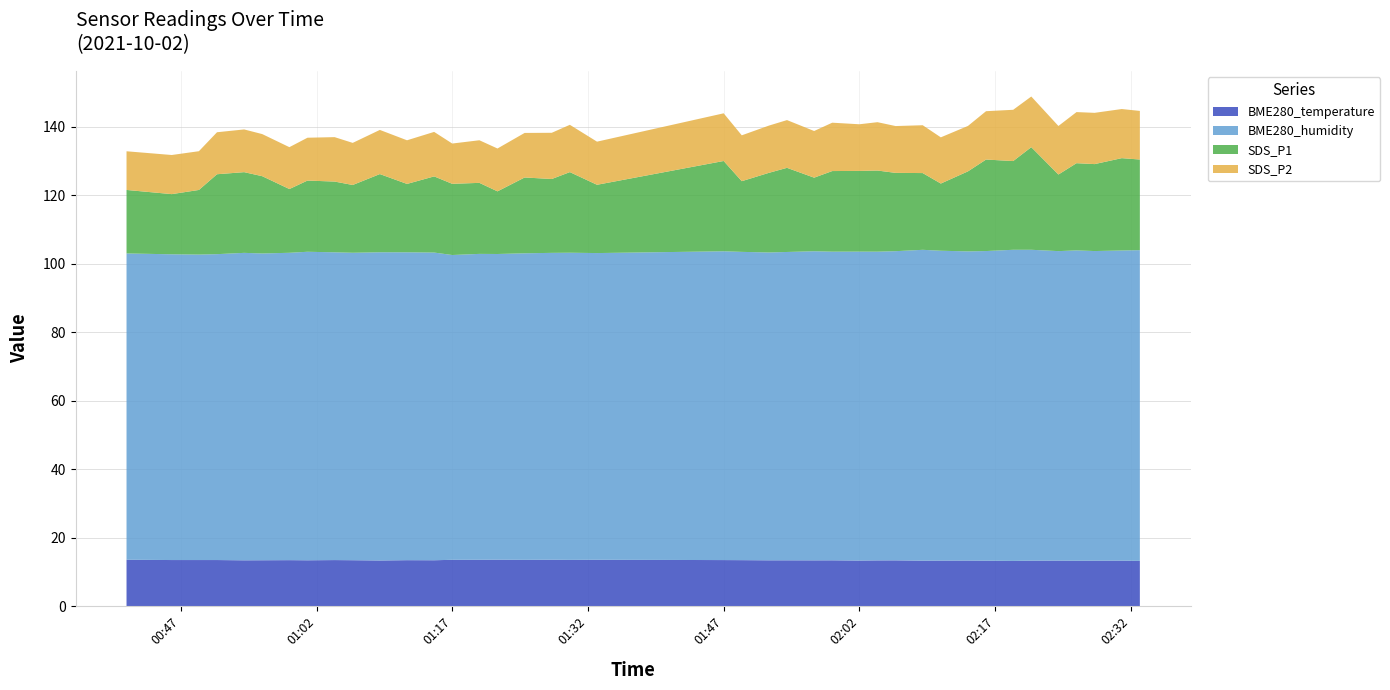

Reading left to right, transcribe all the data shown in this chart.

BME280_temperature: 2021/10/02 00:41=13.5	2021/10/02 00:46=13.4	2021/10/02 00:49=13.4	2021/10/02 00:51=13.4	2021/10/02 00:54=13.3	2021/10/02 00:56=13.4	2021/10/02 00:59=13.4	2021/10/02 01:01=13.4	2021/10/02 01:04=13.4	2021/10/02 01:06=13.4	2021/10/02 01:09=13.3	2021/10/02 01:12=13.4	2021/10/02 01:15=13.4	2021/10/02 01:17=13.5	2021/10/02 01:20=13.5	2021/10/02 01:22=13.5	2021/10/02 01:25=13.5	2021/10/02 01:28=13.5	2021/10/02 01:30=13.5	2021/10/02 01:33=13.5	2021/10/02 01:47=13.4	2021/10/02 01:49=13.4	2021/10/02 01:52=13.3	2021/10/02 01:54=13.3	2021/10/02 01:57=13.3	2021/10/02 01:59=13.3	2021/10/02 02:02=13.3	2021/10/02 02:04=13.3	2021/10/02 02:06=13.3	2021/10/02 02:09=13.2	2021/10/02 02:11=13.3	2021/10/02 02:14=13.3	2021/10/02 02:16=13.2	2021/10/02 02:19=13.2	2021/10/02 02:21=13.2	2021/10/02 02:24=13.3	2021/10/02 02:26=13.2	2021/10/02 02:28=13.2	2021/10/02 02:31=13.3	2021/10/02 02:33=13.2
BME280_humidity: 2021/10/02 00:41=89.5	2021/10/02 00:46=89.3	2021/10/02 00:49=89.2	2021/10/02 00:51=89.4	2021/10/02 00:54=89.8	2021/10/02 00:56=89.6	2021/10/02 00:59=89.8	2021/10/02 01:01=90.1	2021/10/02 01:04=89.9	2021/10/02 01:06=89.8	2021/10/02 01:09=90.0	2021/10/02 01:12=90.0	2021/10/02 01:15=89.9	2021/10/02 01:17=89.0	2021/10/02 01:20=89.4	2021/10/02 01:22=89.3	2021/10/02 01:25=89.6	2021/10/02 01:28=89.7	2021/10/02 01:30=89.7	2021/10/02 01:33=89.6	2021/10/02 01:47=90.2	2021/10/02 01:49=90.1	2021/10/02 01:52=89.9	2021/10/02 01:54=90.1	2021/10/02 01:57=90.3	2021/10/02 01:59=90.2	2021/10/02 02:02=90.3	2021/10/02 02:04=90.2	2021/10/02 02:06=90.3	2021/10/02 02:09=90.8	2021/10/02 02:11=90.5	2021/10/02 02:14=90.3	2021/10/02 02:16=90.5	2021/10/02 02:19=90.9	2021/10/02 02:21=90.8	2021/10/02 02:24=90.4	2021/10/02 02:26=90.7	2021/10/02 02:28=90.5	2021/10/02 02:31=90.6	2021/10/02 02:33=90.8
SDS_P1: 2021/10/02 00:41=18.6	2021/10/02 00:46=17.6	2021/10/02 00:49=18.9	2021/10/02 00:51=23.4	2021/10/02 00:54=23.6	2021/10/02 00:56=22.6	2021/10/02 00:59=18.6	2021/10/02 01:01=20.8	2021/10/02 01:04=20.7	2021/10/02 01:06=19.8	2021/10/02 01:09=22.9	2021/10/02 01:12=20.0	2021/10/02 01:15=22.2	2021/10/02 01:17=20.8	2021/10/02 01:20=20.8	2021/10/02 01:22=18.3	2021/10/02 01:25=22.1	2021/10/02 01:28=21.6	2021/10/02 01:30=23.6	2021/10/02 01:33=19.9	2021/10/02 01:47=26.4	2021/10/02 01:49=20.6	2021/10/02 01:52=23.3	2021/10/02 01:54=24.6	2021/10/02 01:57=21.5	2021/10/02 01:59=23.6	2021/10/02 02:02=23.6	2021/10/02 02:04=23.7	2021/10/02 02:06=22.9	2021/10/02 02:09=22.4	2021/10/02 02:11=19.6	2021/10/02 02:14=23.4	2021/10/02 02:16=26.7	2021/10/02 02:19=25.9	2021/10/02 02:21=30.0	2021/10/02 02:24=22.4	2021/10/02 02:26=25.5	2021/10/02 02:28=25.4	2021/10/02 02:31=27.0	2021/10/02 02:33=26.5
SDS_P2: 2021/10/02 00:41=11.3	2021/10/02 00:46=11.4	2021/10/02 00:49=11.3	2021/10/02 00:51=12.3	2021/10/02 00:54=12.5	2021/10/02 00:56=12.3	2021/10/02 00:59=12.2	2021/10/02 01:01=12.5	2021/10/02 01:04=13.0	2021/10/02 01:06=12.3	2021/10/02 01:09=12.9	2021/10/02 01:12=12.8	2021/10/02 01:15=13.0	2021/10/02 01:17=11.8	2021/10/02 01:20=12.4	2021/10/02 01:22=12.5	2021/10/02 01:25=13.0	2021/10/02 01:28=13.5	2021/10/02 01:30=13.8	2021/10/02 01:33=12.6	2021/10/02 01:47=13.9	2021/10/02 01:49=13.4	2021/10/02 01:52=13.8	2021/10/02 01:54=13.9	2021/10/02 01:57=13.6	2021/10/02 01:59=14.1	2021/10/02 02:02=13.6	2021/10/02 02:04=14.1	2021/10/02 02:06=13.7	2021/10/02 02:09=14.0	2021/10/02 02:11=13.5	2021/10/02 02:14=13.3	2021/10/02 02:16=14.1	2021/10/02 02:19=15.0	2021/10/02 02:21=14.8	2021/10/02 02:24=14.2	2021/10/02 02:26=14.9	2021/10/02 02:28=15.0	2021/10/02 02:31=14.3	2021/10/02 02:33=14.2